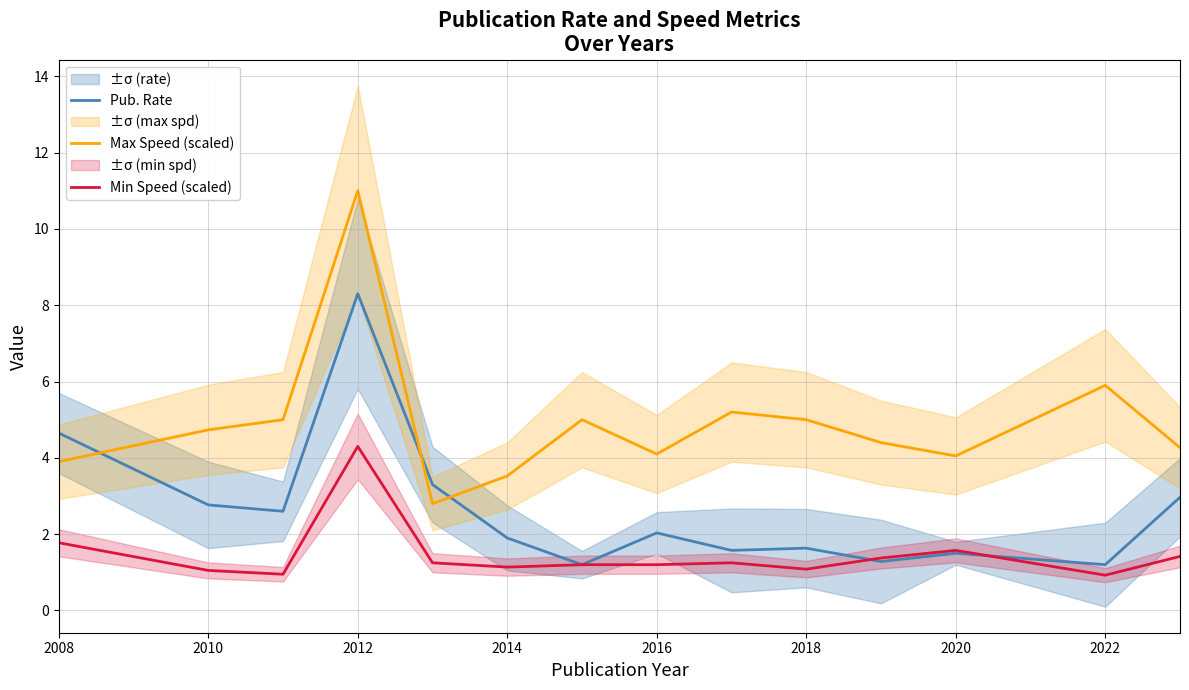

Which series ends up on top after the final intersection of Pub. Rate and Min Speed (scaled)?

Pub. Rate